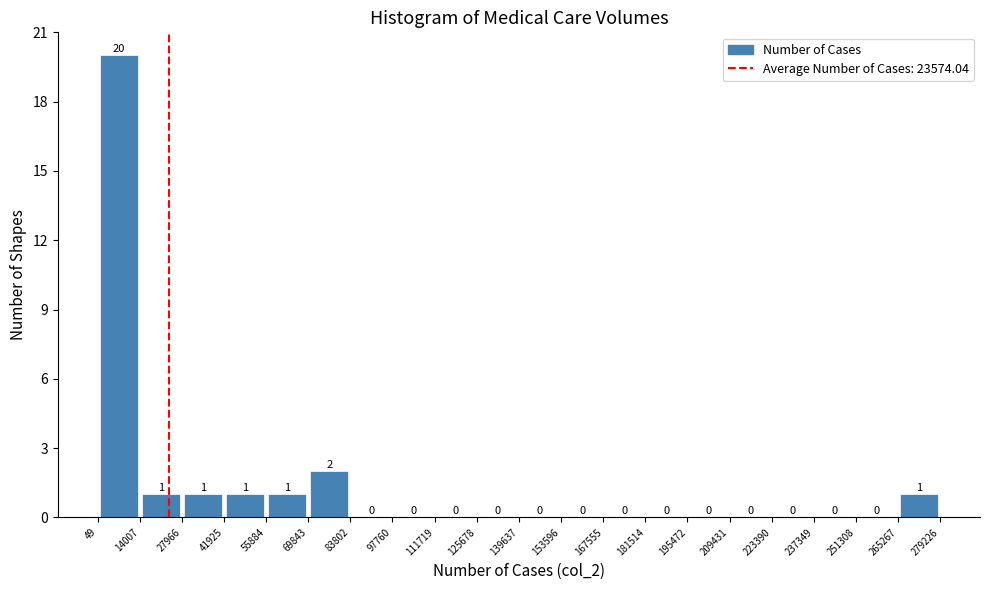

What is the height of the bar covering 27966 to 41925 on the x-axis?

1